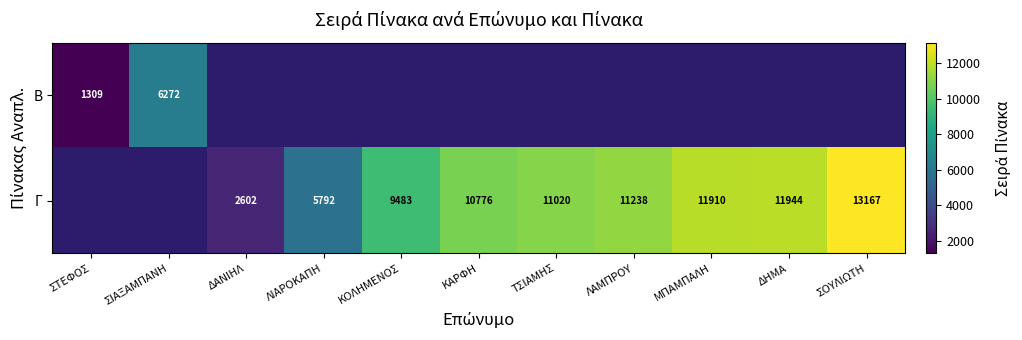

True or false: Γ has a value of 20425 at ΔΗΜΑ.

False